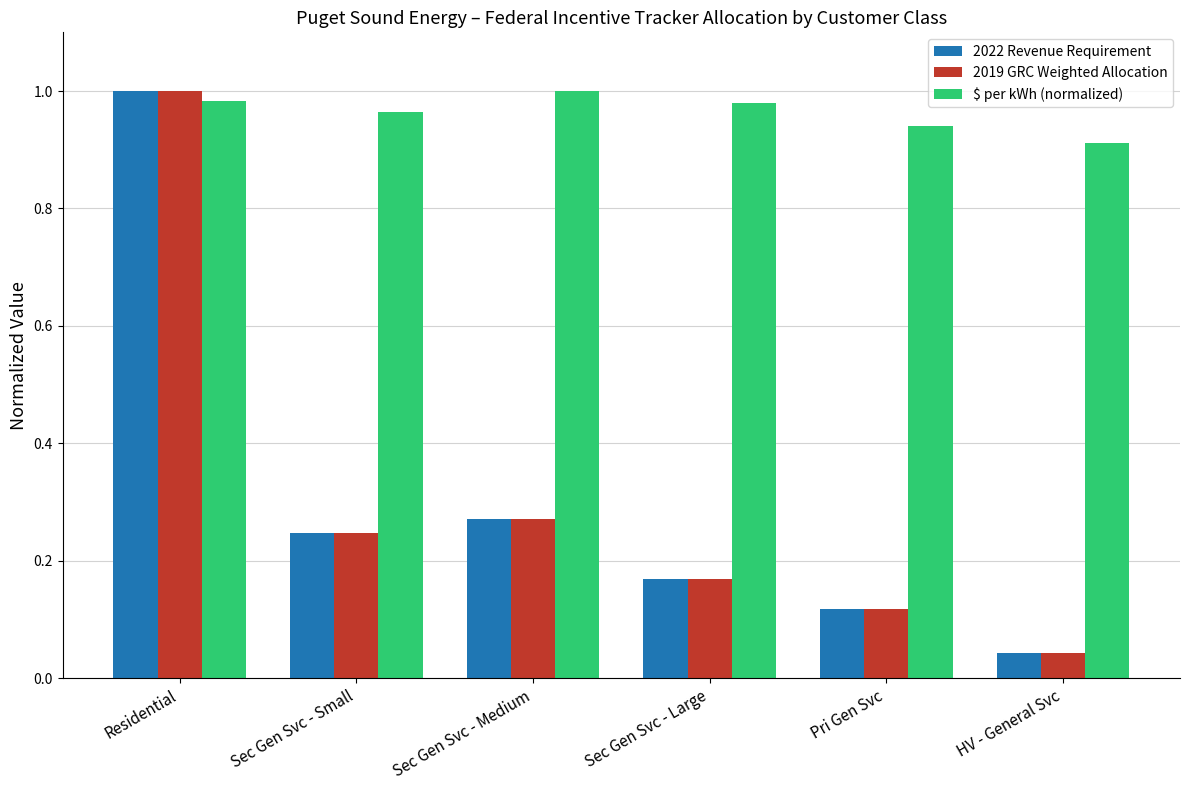

What position from the right is Residential?

6